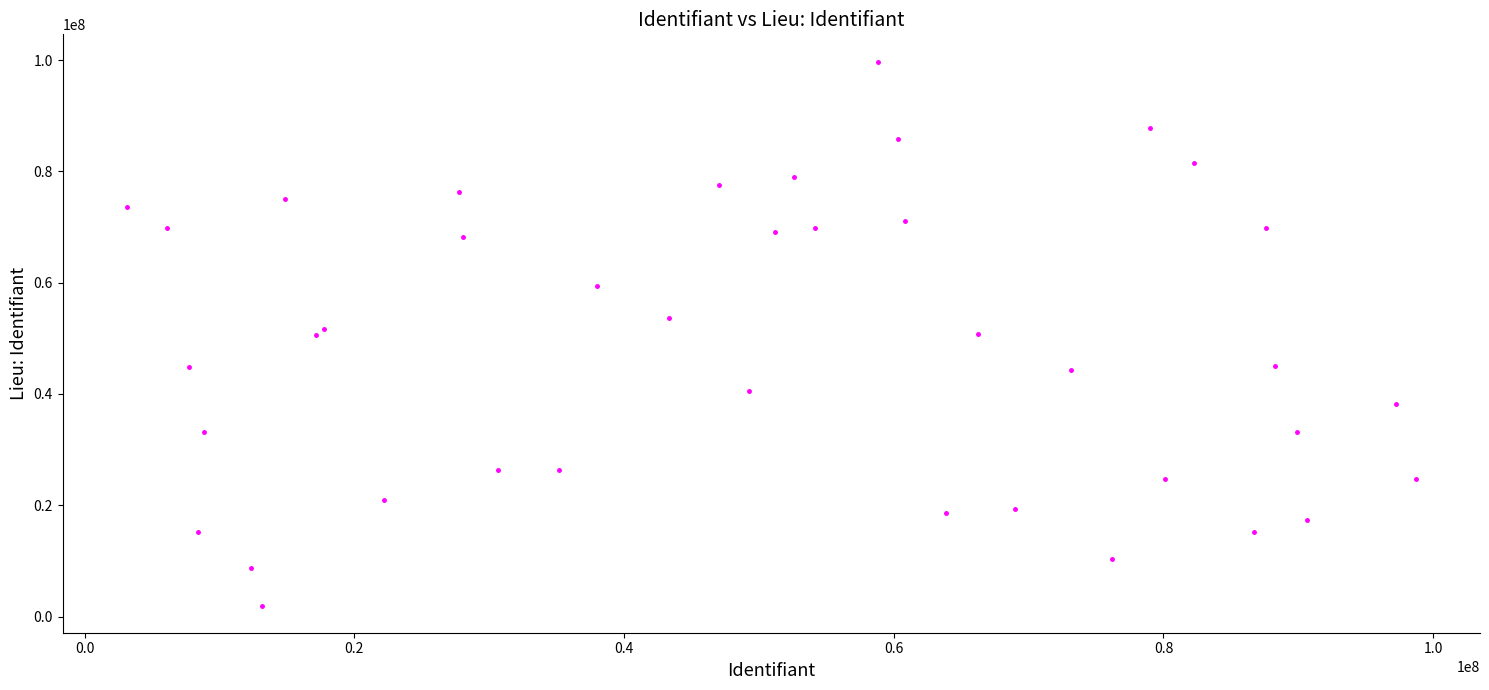

What is the range of X values (max minus min)?

95540677